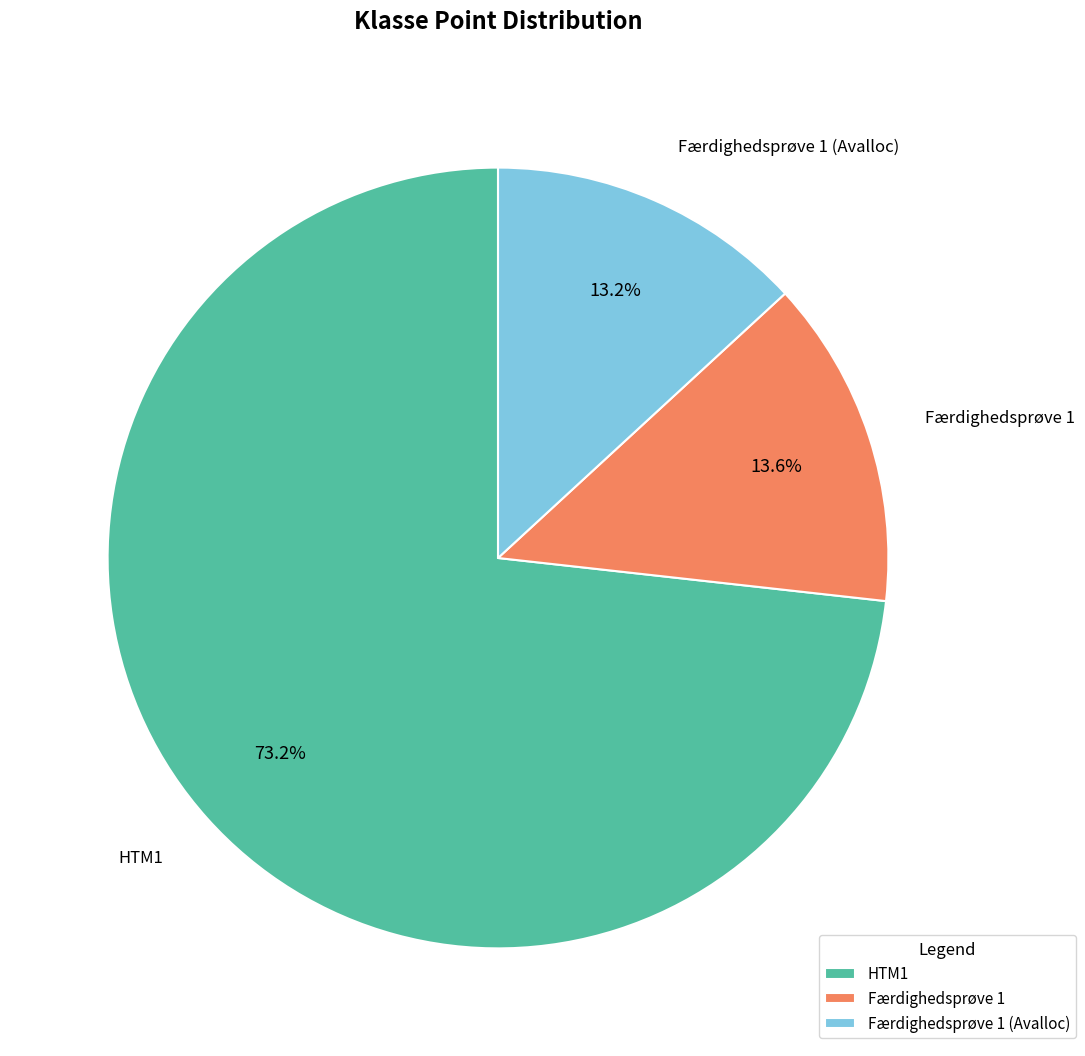

To the nearest percent, what is the combined percentage of Færdighedsprøve 1 (Avalloc) and Færdighedsprøve 1?

27%